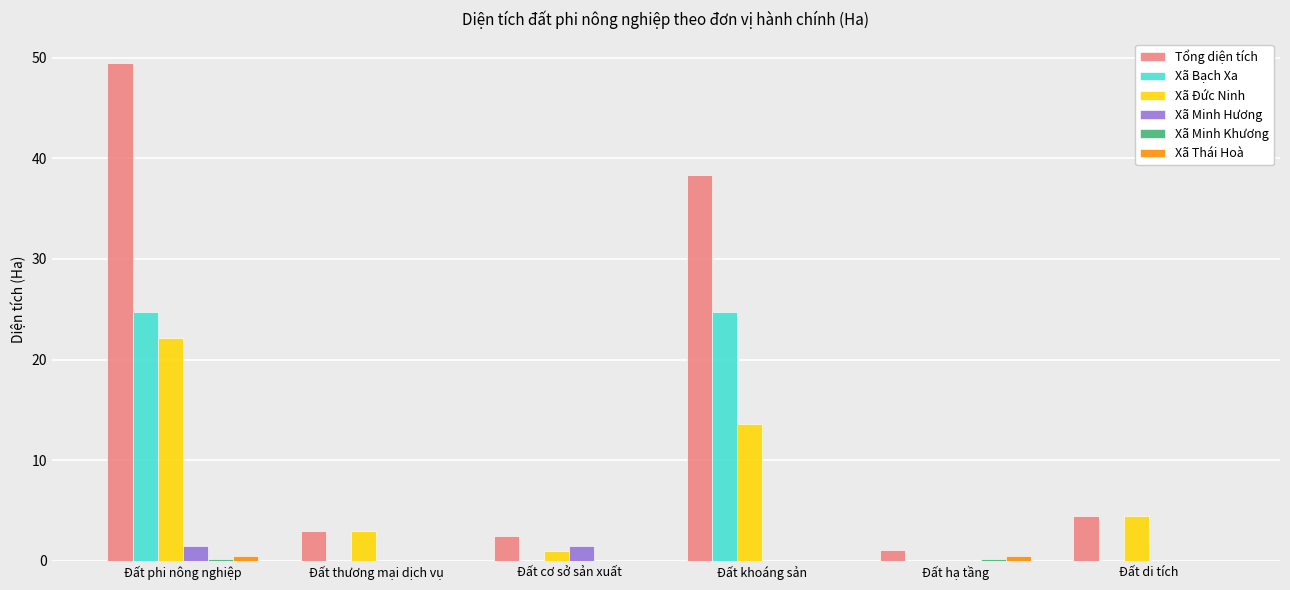

True or false: Xã Minh Hương has a value of 0.0 at Đất khoáng sản.

True